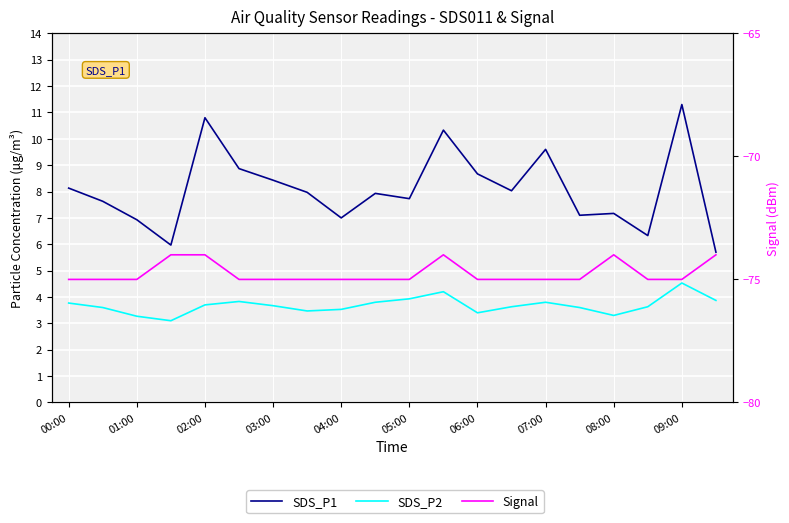

What is the difference between the maximum and second lowest values in the SDS_P2 series?

1.3